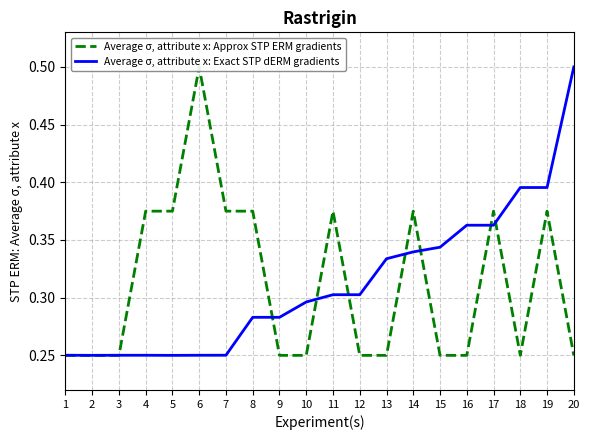

Is the value of Average σ, attribute x: Approx STP ERM gradients at 4 greater than the value of Average σ, attribute x: Exact STP dERM gradients at 18?

No